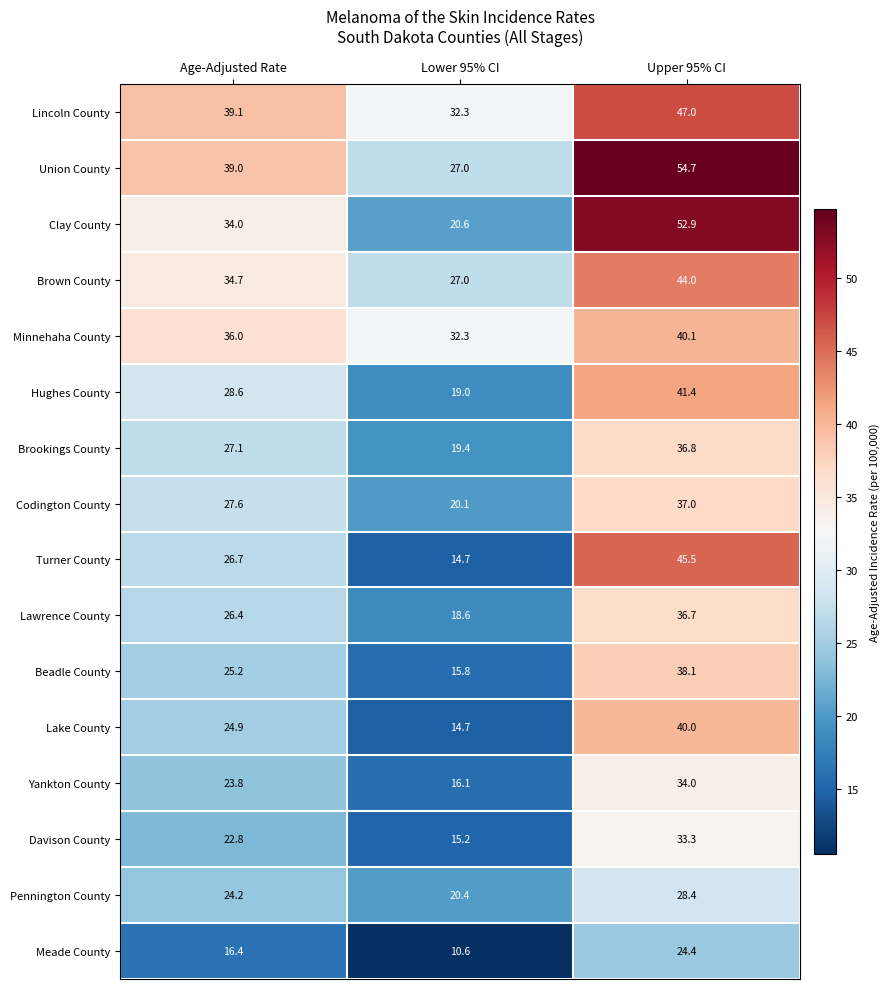

What is the difference between the maximum and minimum values in the Codington County series?

16.9